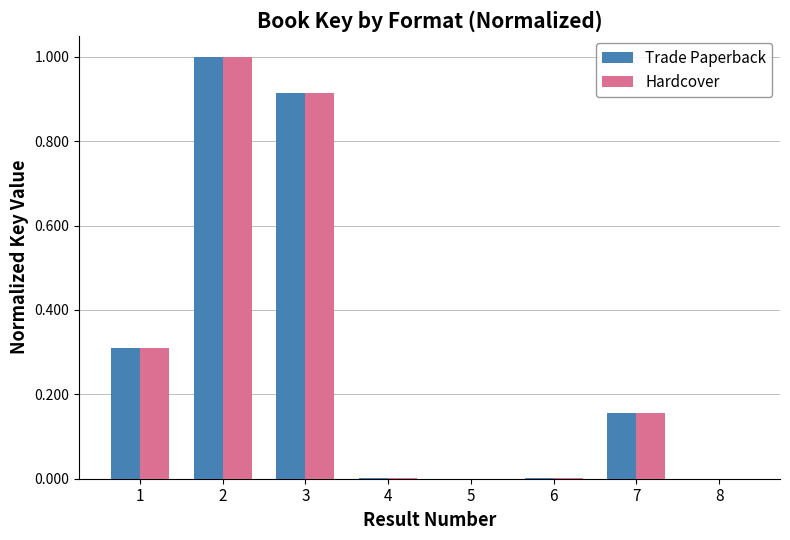

What are all the series names shown in the legend?

Trade Paperback, Hardcover